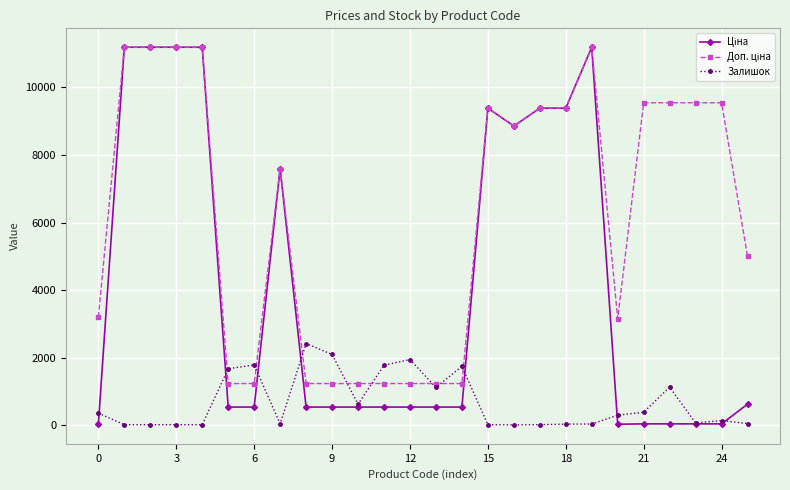

True or false: Залишок has more than 1 interior local peaks.

True